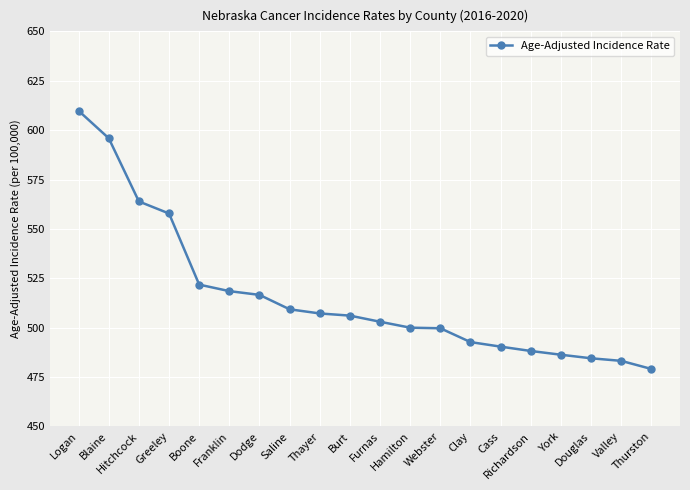

The chart shows a value of 186.0 at Greeley. True or false?

False